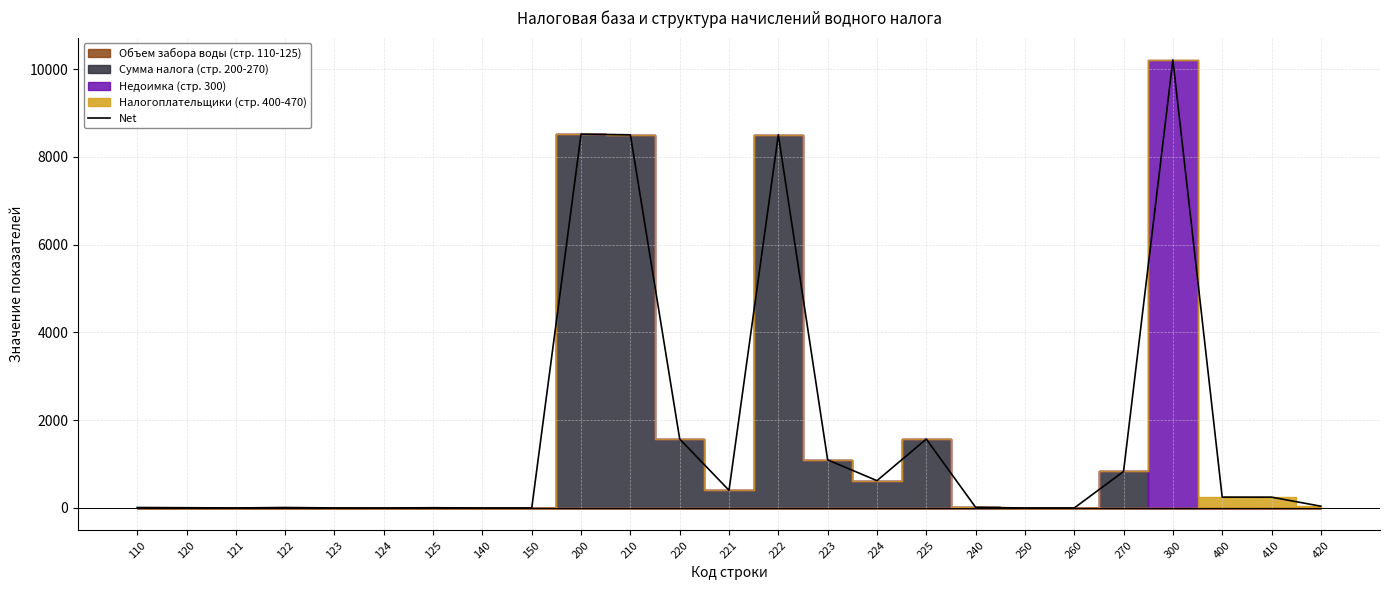

Reading left to right, list all the values displayed in this chart.

11	6	1	11	1	0	6	0	0	8520	8504	1571	403	8504	1097	623	1571	16	0	0	832	10209	248	247	41